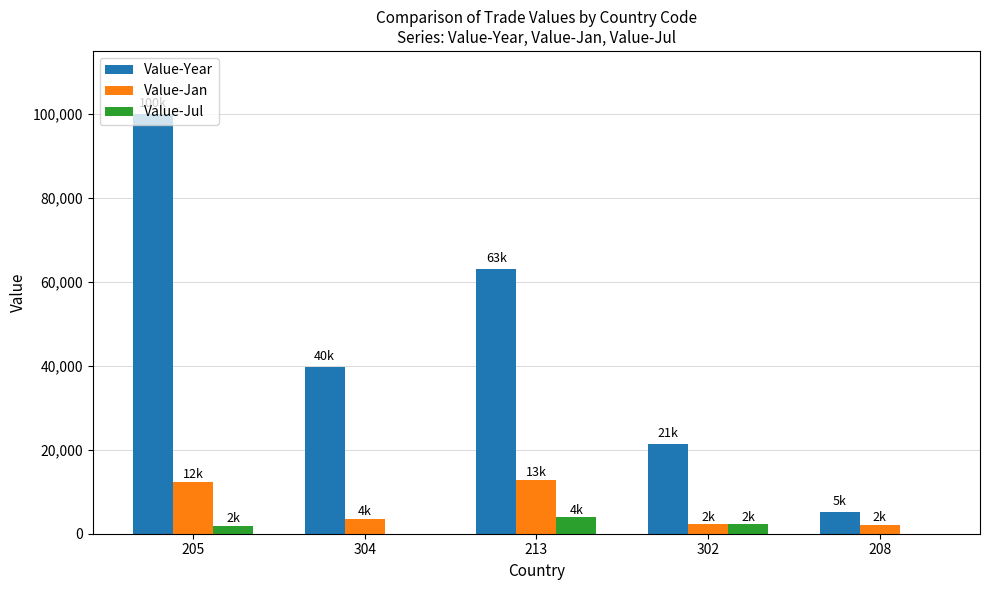

At which label is Value-Jan closest to 7482?

304